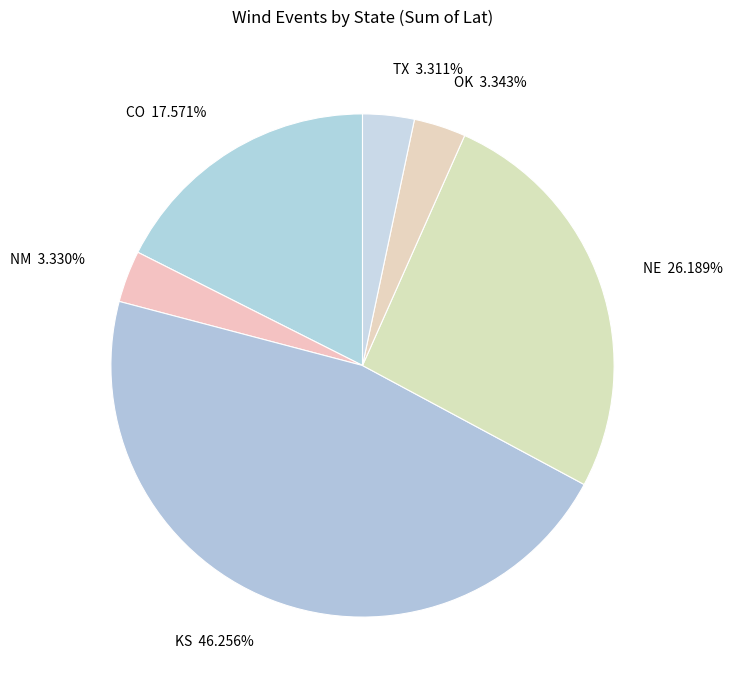

Is there a majority slice in this chart?

No